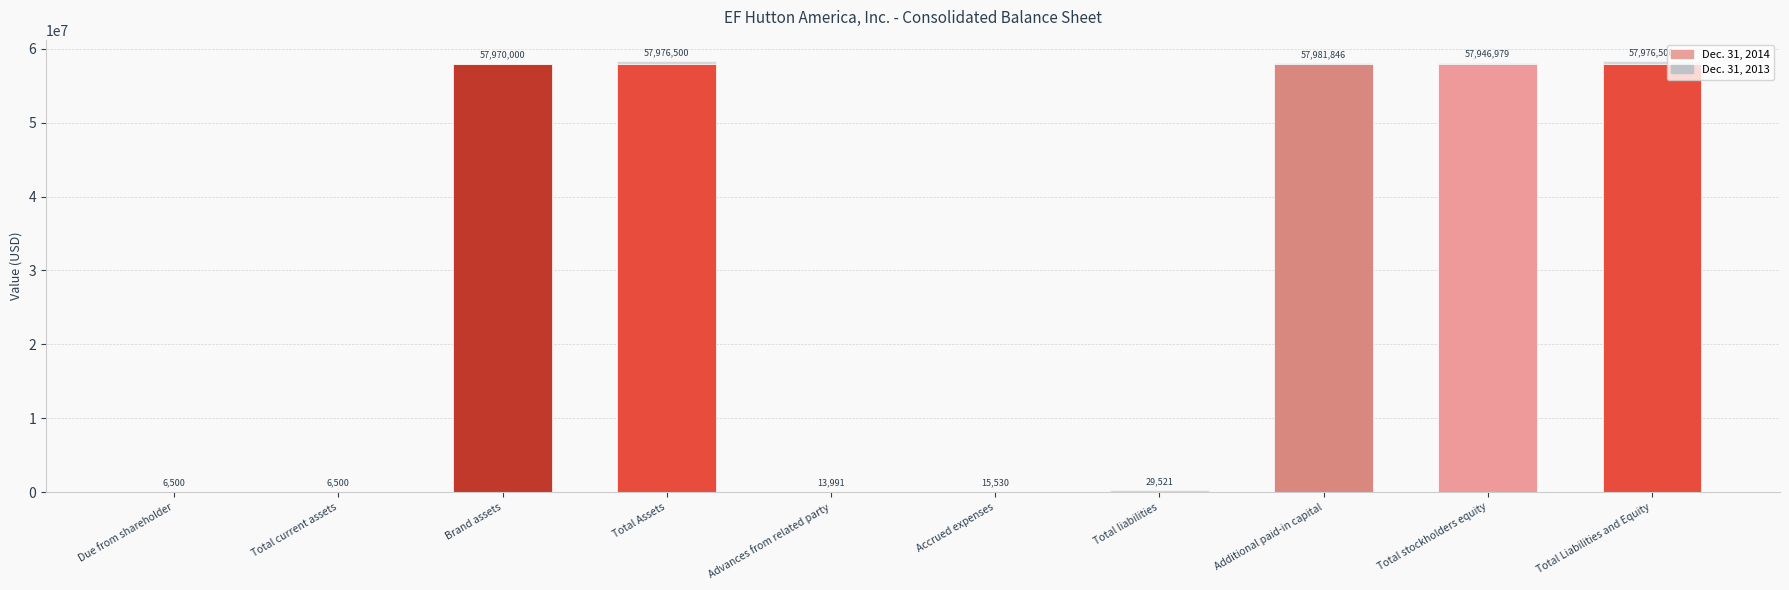

What is the maximum value for Dec. 31, 2014?

57981846